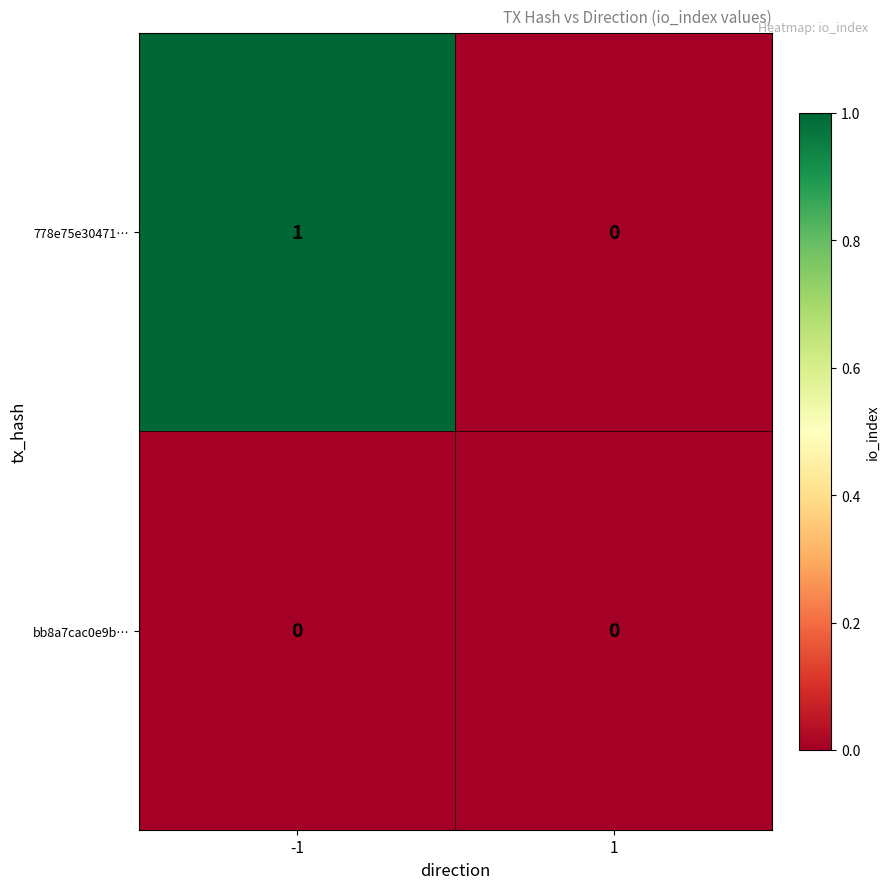

At which category is the sum across all series the highest?

-1